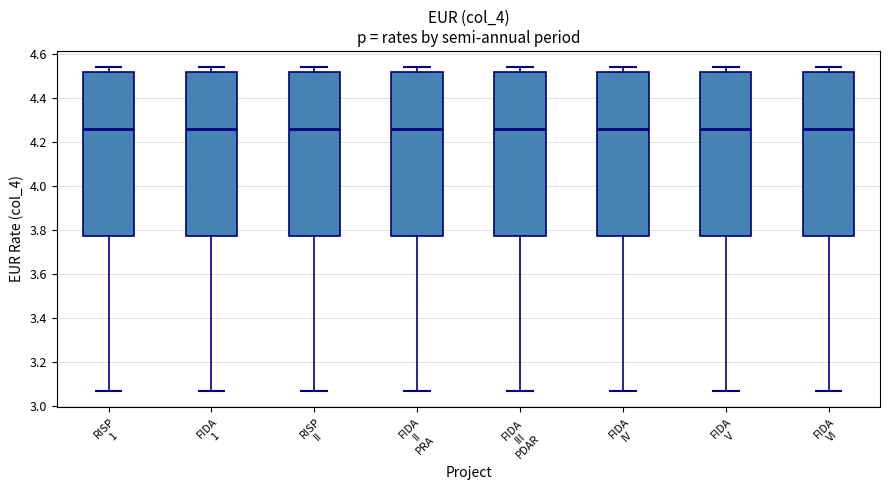

Reading left to right, read every box against the y-axis: the position of its median line, the range the box covers, and the ends of its whiskers. The values are not printed on the chart, so give them approximately, as read against the axis.

RISP 1: median 4.26, box 3.78 to 4.52, whiskers 3.08 to 4.54
FIDA 1: median 4.26, box 3.78 to 4.52, whiskers 3.08 to 4.54
RISP II: median 4.26, box 3.78 to 4.52, whiskers 3.08 to 4.54
FIDA II PRA: median 4.26, box 3.78 to 4.52, whiskers 3.08 to 4.54
FIDA III PDAR: median 4.26, box 3.78 to 4.52, whiskers 3.08 to 4.54
FIDA IV: median 4.26, box 3.78 to 4.52, whiskers 3.08 to 4.54
FIDA V: median 4.26, box 3.78 to 4.52, whiskers 3.08 to 4.54
FIDA VI: median 4.26, box 3.78 to 4.52, whiskers 3.08 to 4.54